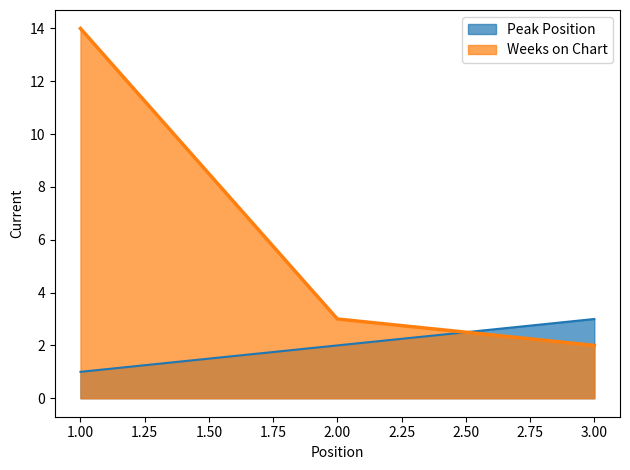

Which series has the widest spread of values?

Weeks on Chart